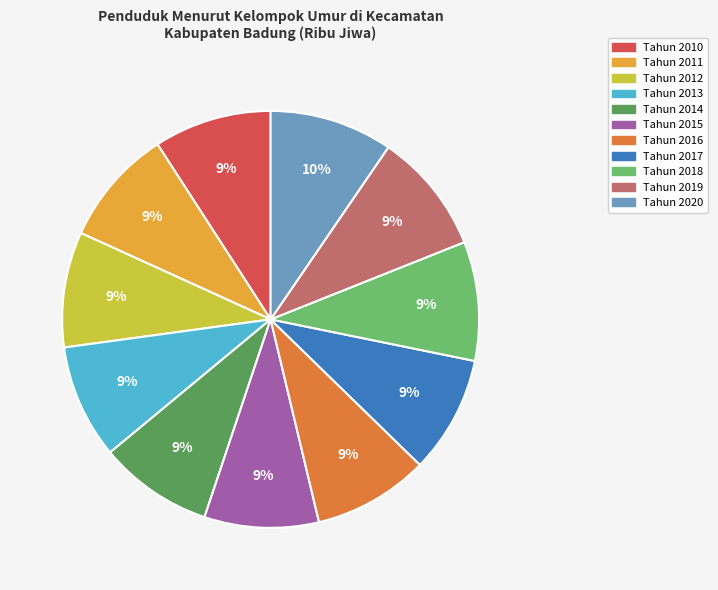

Does any single category account for the majority?

No